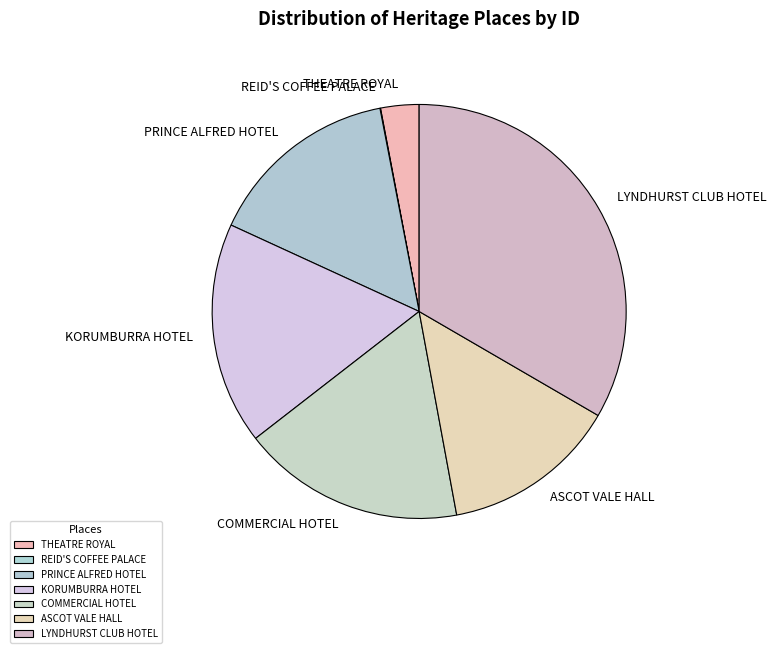

Do ASCOT VALE HALL and COMMERCIAL HOTEL together represent more than half of the pie?

No